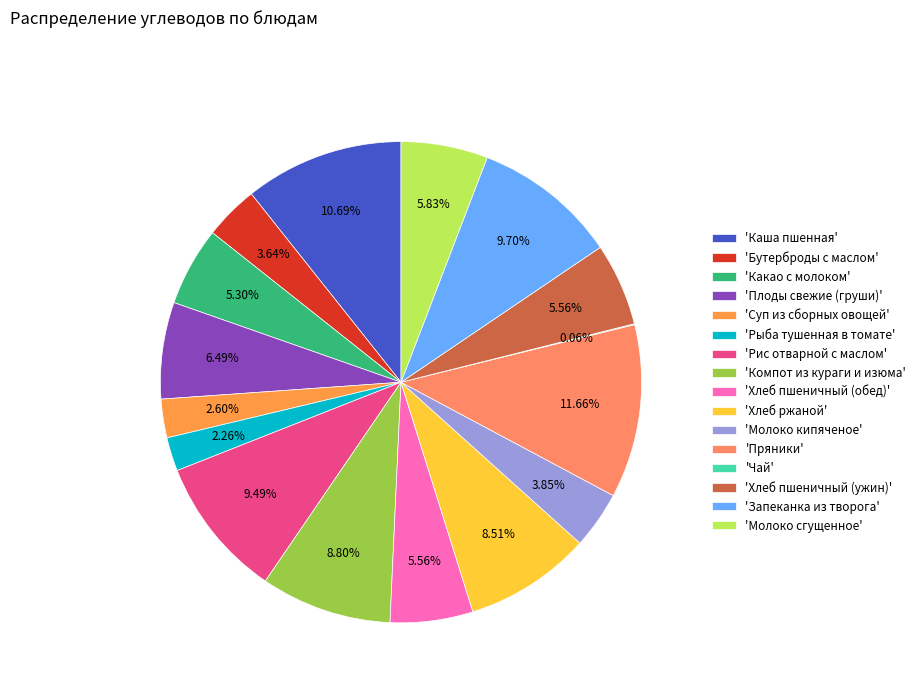

Rank the categories by value from highest to lowest.

Пряники, Каша пшенная, Запеканка из творога, Рис отварной с маслом, Компот из кураги и изюма, Хлеб ржаной, Плоды свежие (груши), Молоко сгущенное, Хлеб пшеничный (обед), Хлеб пшеничный (ужин), Какао с молоком, Молоко кипяченое, Бутерброды с маслом, Суп из сборных овощей, Рыба тушенная в томате, Чай